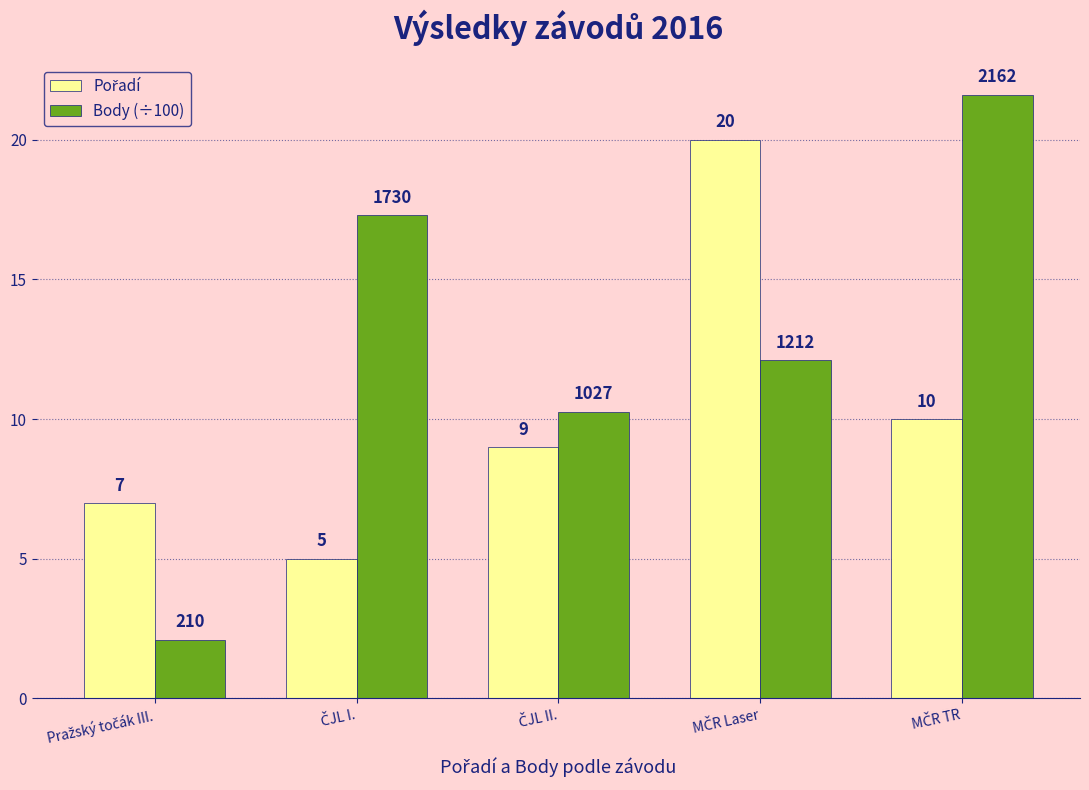

What is the value of the Body (÷100) bar at the 1st from the left?

2.1